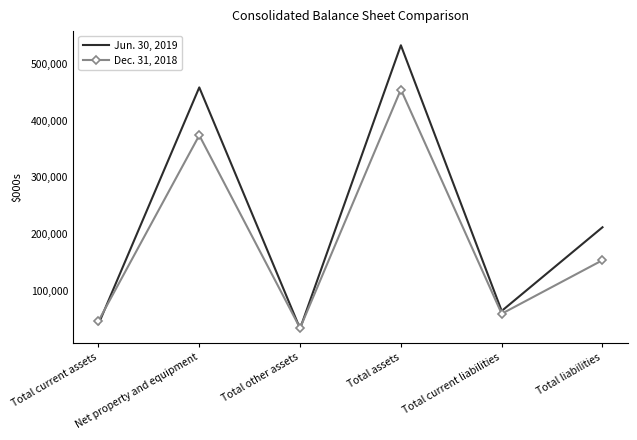

Which series has the widest spread of values?

Jun. 30, 2019